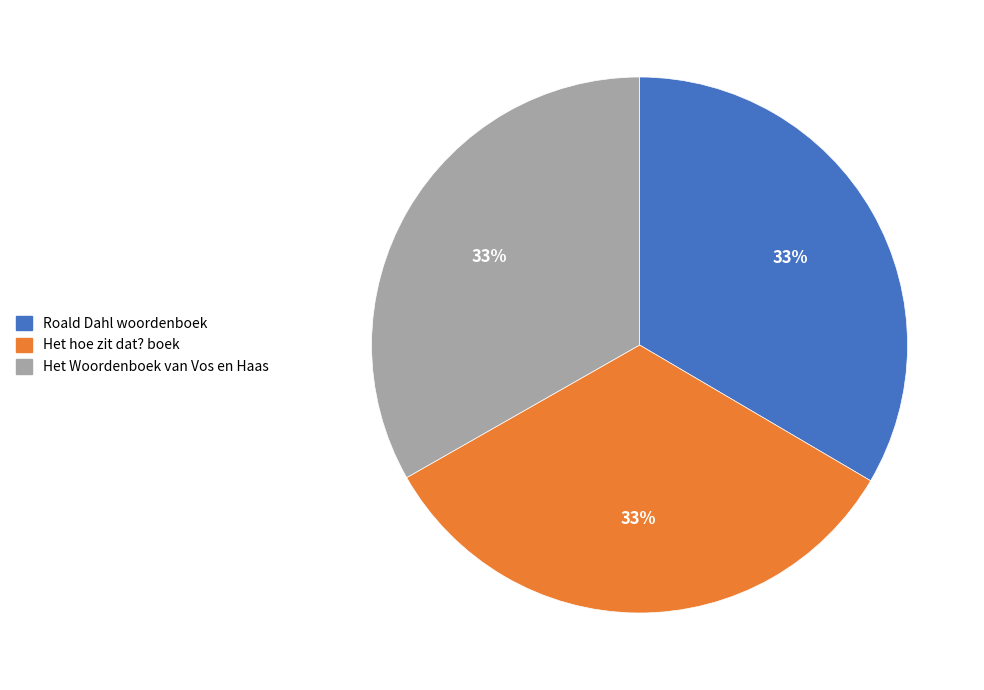

Is there a majority slice in this chart?

No